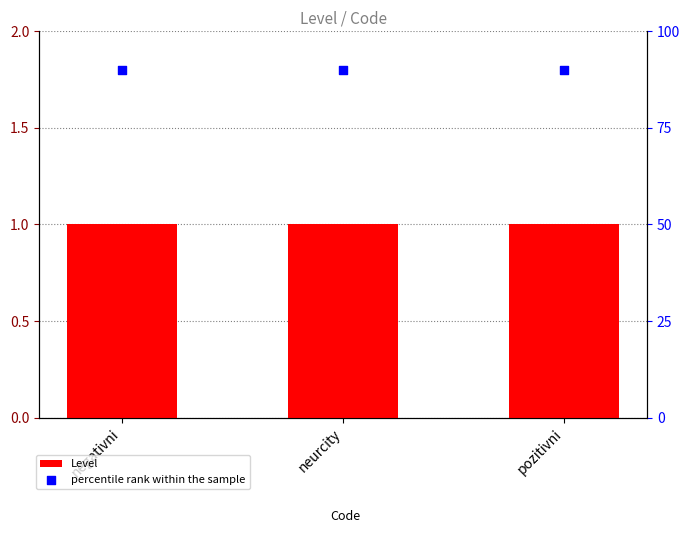

At which category is the sum across all series the highest?

negativni